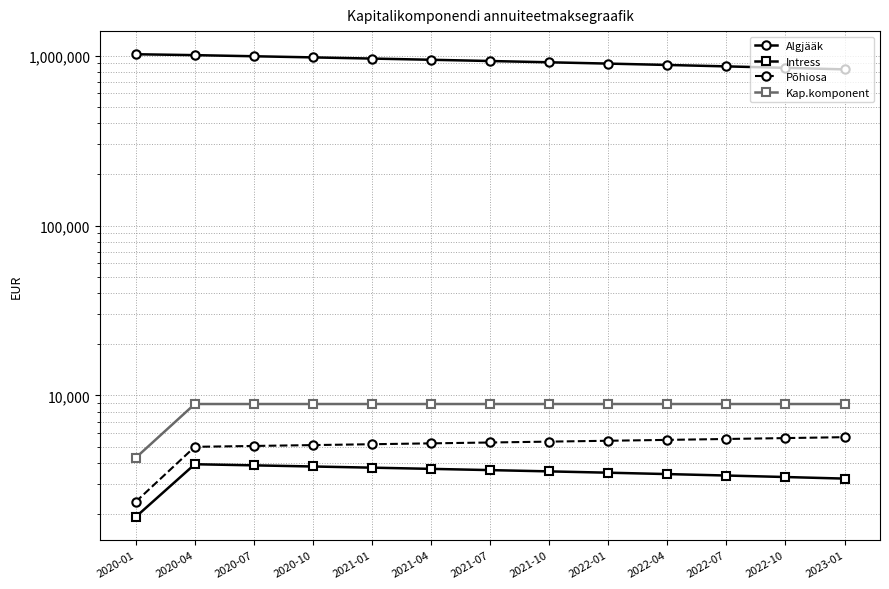

True or false: Algjääk and Põhiosa intersect in this chart.

False